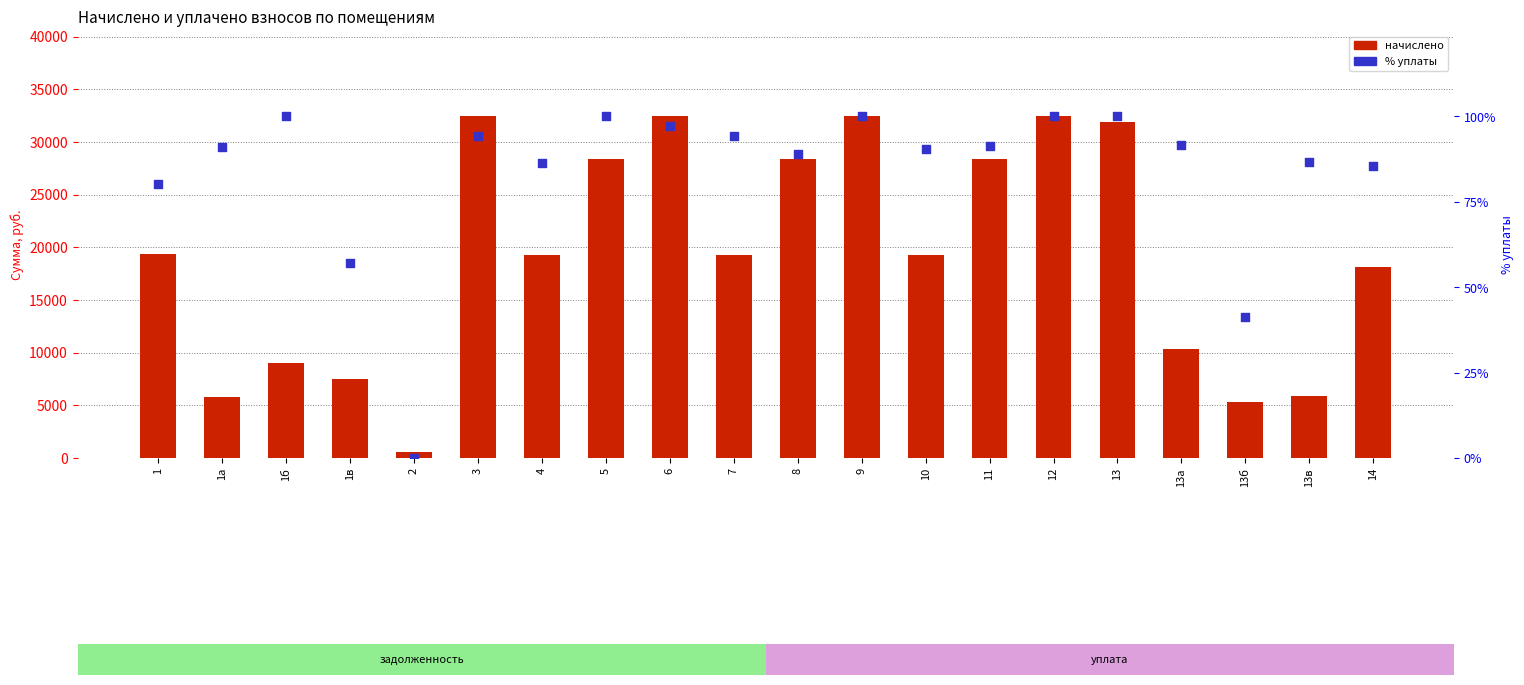

At how many categories does at least one series exceed 21163?

8